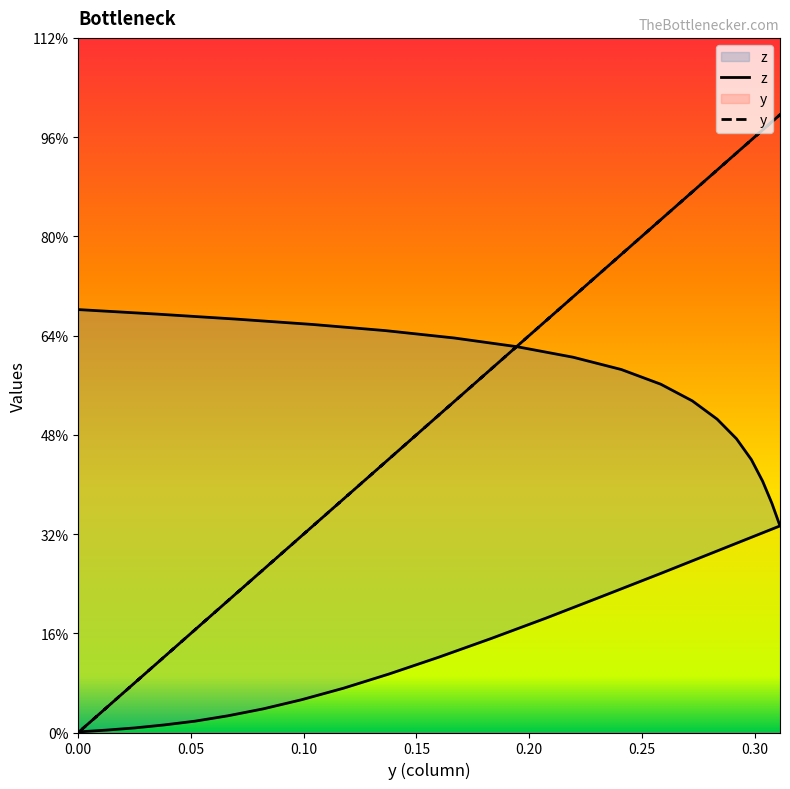

The value of y at 0.2834 is 0.2. True or false?

False